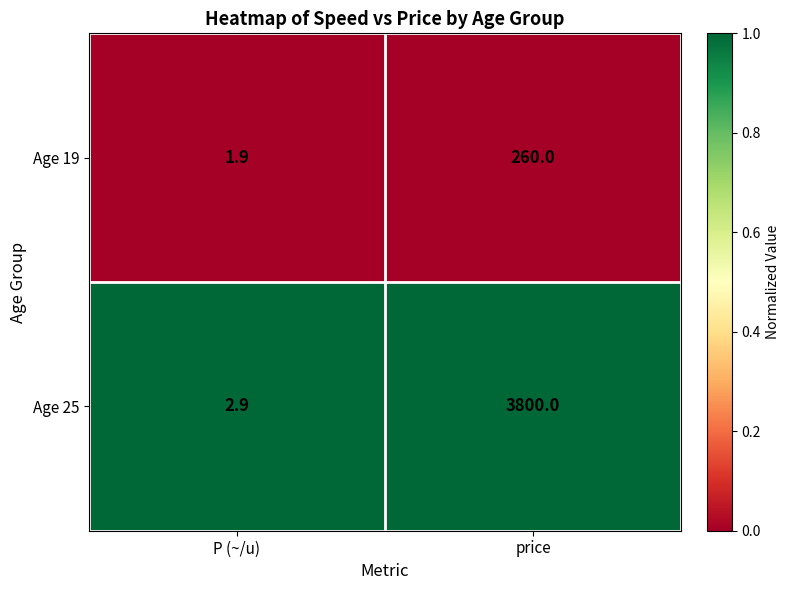

At which label does Age 25 reach its peak?

price